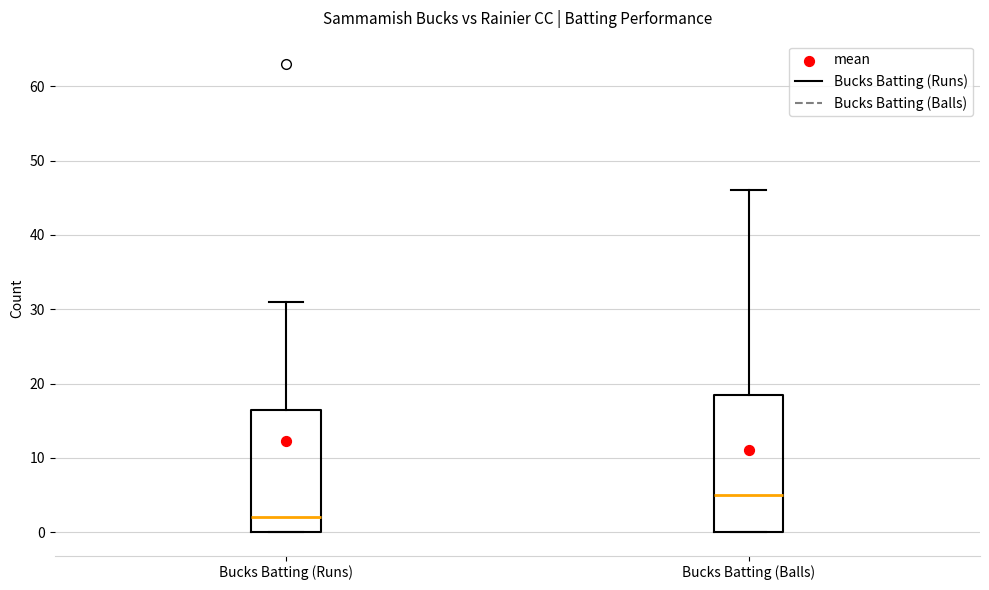

Where is the upper edge of the box for Bucks Batting (Runs) on the y-axis? The values are not printed on the chart, so give them approximately, as read against the axis.

17